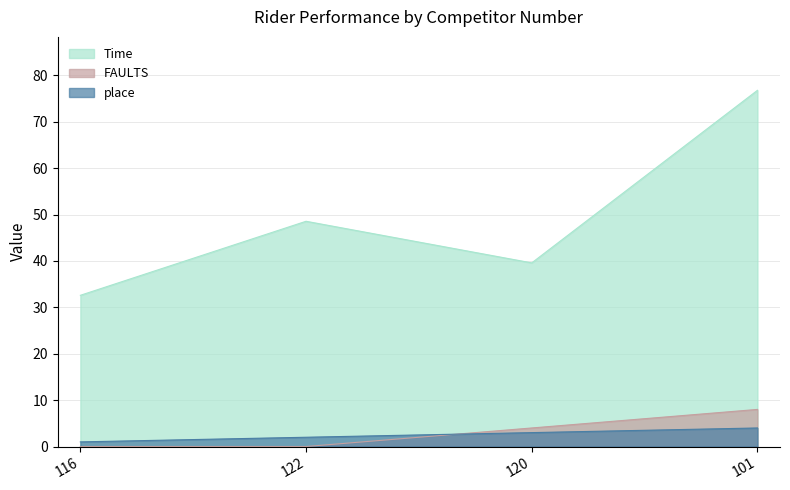

List the series in order of their peak value, lowest first.

place, FAULTS, Time